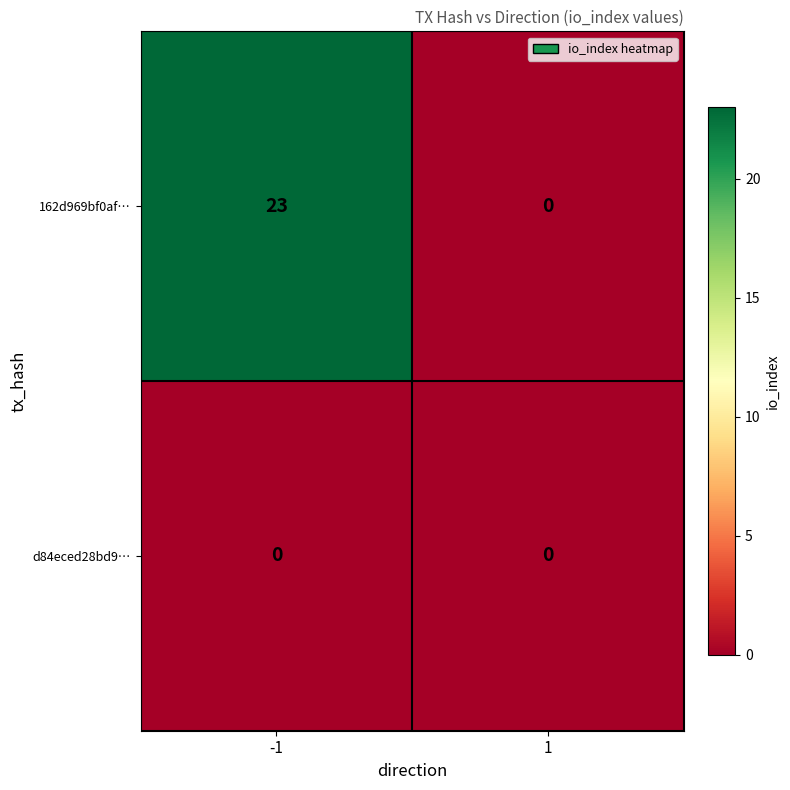

True or false: 162d969bf0af… has a value of 11 at 1.

False